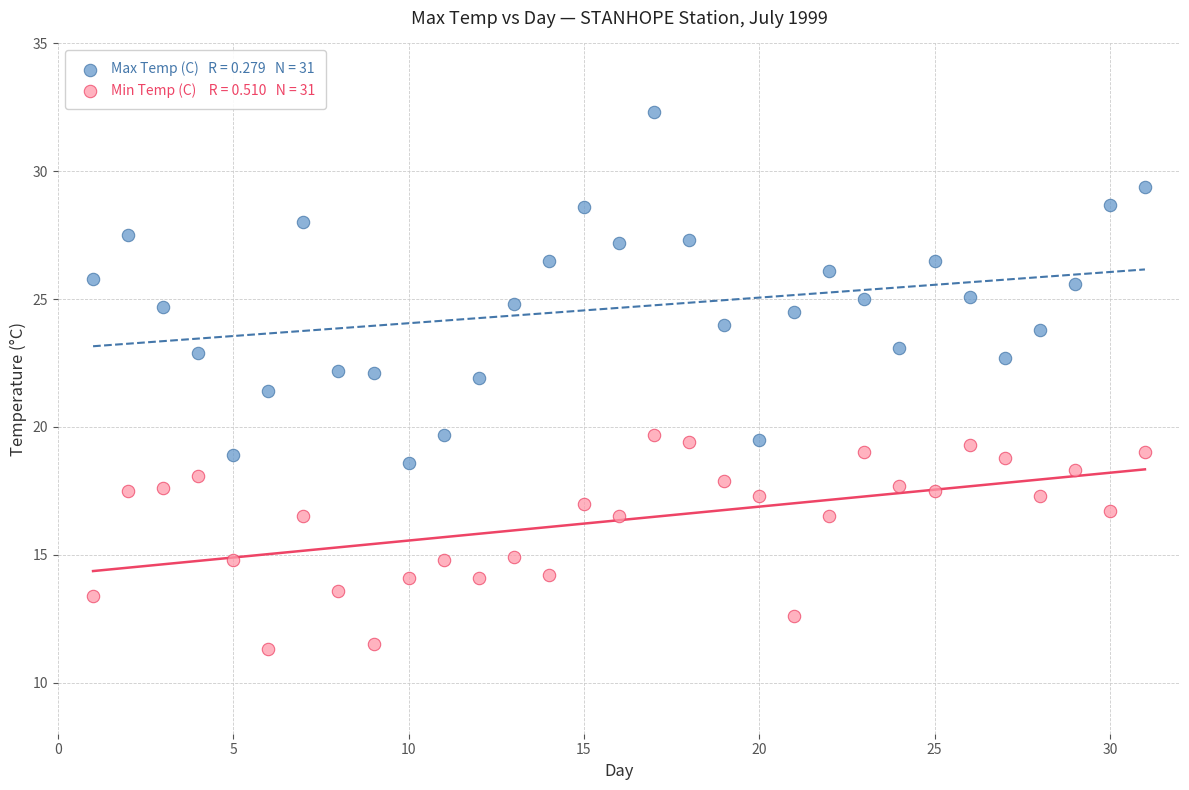

Across all series, what Y value is closest to 21?

21.4